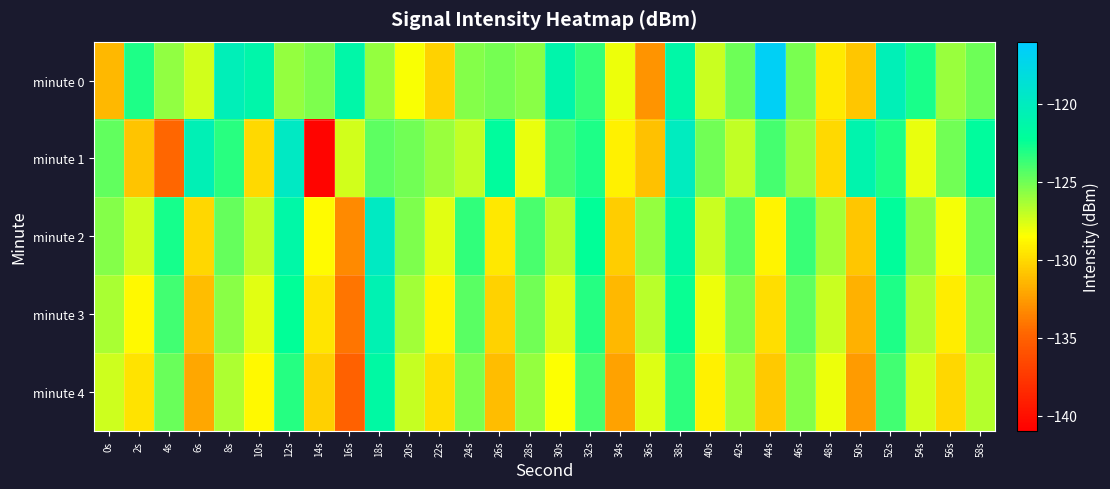

Reading left to right, what are all the values shown in this chart?

minute 0: 0s=-131.4	2s=-123.0	4s=-125.8	6s=-127.4	8s=-120.3	10s=-121.2	12s=-125.9	14s=-125.3	16s=-121.4	18s=-125.9	20s=-128.4	22s=-130.4	24s=-125.5	26s=-125.1	28s=-125.6	30s=-121.1	32s=-123.6	34s=-128.1	36s=-132.8	38s=-121.4	40s=-127.2	42s=-125.0	44s=-116.6	46s=-125.2	48s=-129.3	50s=-130.8	52s=-120.5	54s=-122.9	56s=-126.0	58s=-124.9
minute 1: 0s=-124.6	2s=-130.9	4s=-134.7	6s=-120.5	8s=-123.3	10s=-130.0	12s=-119.6	14s=-140.6	16s=-127.4	18s=-124.6	20s=-125.0	22s=-126.0	24s=-127.0	26s=-122.0	28s=-128.0	30s=-124.0	32s=-123.0	34s=-129.0	36s=-131.0	38s=-120.0	40s=-125.0	42s=-127.0	44s=-124.0	46s=-126.0	48s=-130.0	50s=-121.0	52s=-123.0	54s=-128.0	56s=-125.0	58s=-122.0
minute 2: 0s=-125.5	2s=-127.3	4s=-122.8	6s=-130.1	8s=-124.7	10s=-126.9	12s=-121.4	14s=-128.6	16s=-133.2	18s=-119.8	20s=-125.3	22s=-127.8	24s=-123.5	26s=-129.4	28s=-124.1	30s=-126.7	32s=-122.3	34s=-130.5	36s=-125.9	38s=-121.6	40s=-127.2	42s=-124.4	44s=-128.9	46s=-123.7	48s=-126.3	50s=-130.8	52s=-122.1	54s=-125.6	56s=-128.3	58s=-124.9
minute 3: 0s=-126.4	2s=-128.7	4s=-123.9	6s=-131.2	8s=-125.6	10s=-127.8	12s=-122.3	14s=-129.5	16s=-134.1	18s=-120.7	20s=-126.2	22s=-128.9	24s=-124.4	26s=-130.3	28s=-125.0	30s=-127.6	32s=-123.2	34s=-131.4	36s=-126.8	38s=-122.5	40s=-128.1	42s=-125.3	44s=-129.8	46s=-124.6	48s=-127.2	50s=-131.7	52s=-123.0	54s=-126.5	56s=-129.2	58s=-125.8
minute 4: 0s=-127.3	2s=-129.6	4s=-124.8	6s=-132.1	8s=-126.5	10s=-128.7	12s=-123.2	14s=-130.4	16s=-135.0	18s=-121.6	20s=-127.1	22s=-129.8	24s=-125.3	26s=-131.2	28s=-125.9	30s=-128.5	32s=-124.1	34s=-132.3	36s=-127.7	38s=-123.4	40s=-129.0	42s=-126.2	44s=-130.7	46s=-125.5	48s=-128.1	50s=-132.6	52s=-123.9	54s=-127.4	56s=-130.1	58s=-126.7